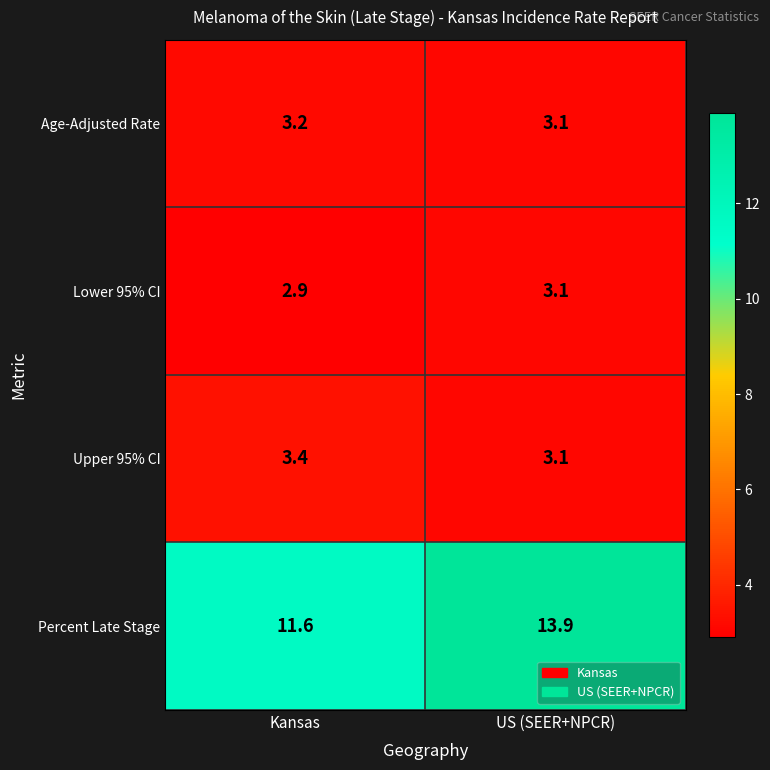

What is the smallest value displayed?

2.9